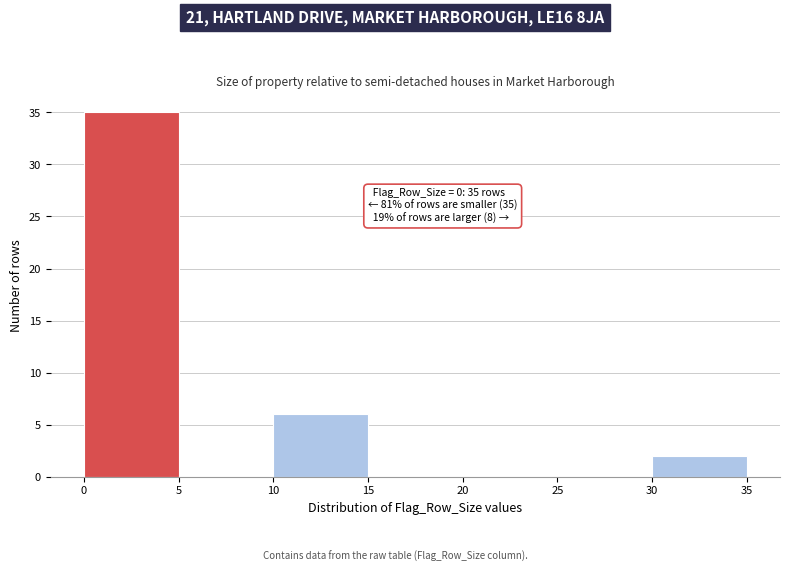

Over which range of the x-axis is the bar tallest?

0 to 5